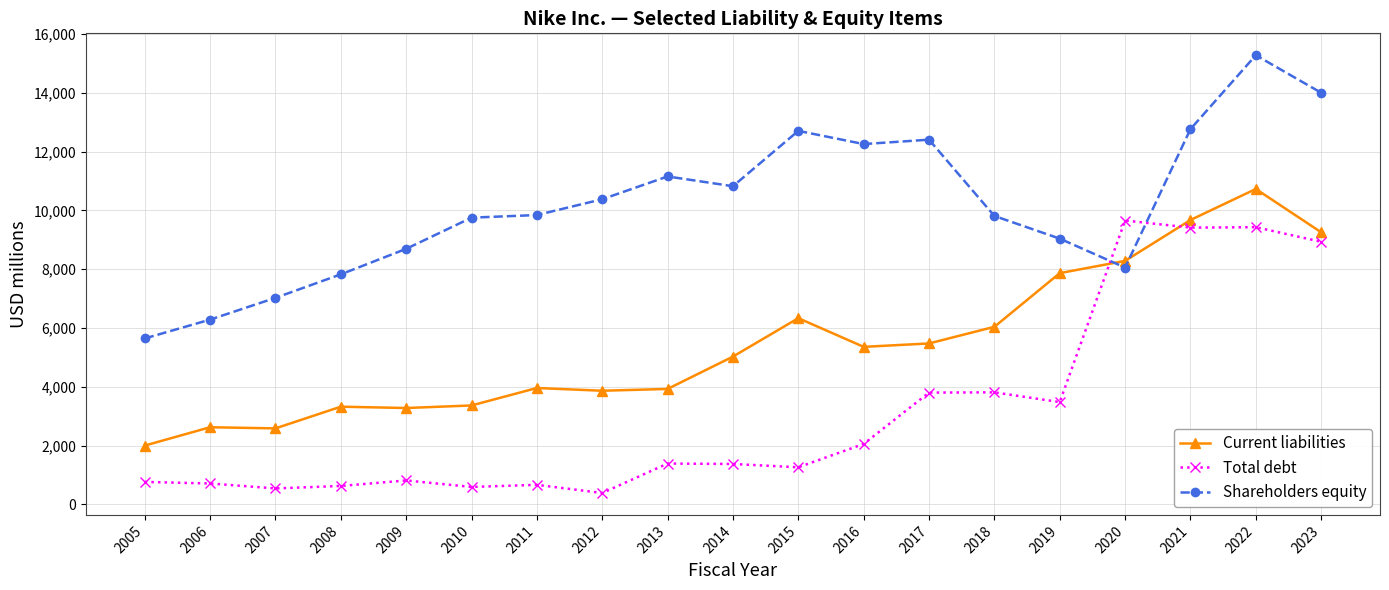

Read the Total debt value at 2007, to the nearest 50.

550